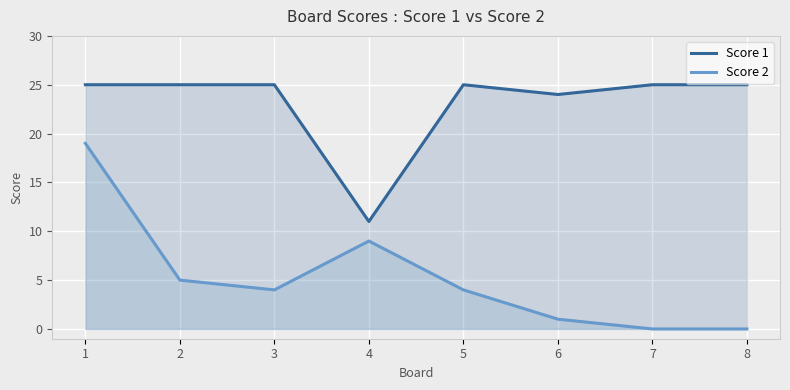

Reading left to right, list all the values displayed in this chart.

Score 1: 1=25	2=25	3=25	4=11	5=25	6=24	7=25	8=25
Score 2: 1=19	2=5	3=4	4=9	5=4	6=1	7=0	8=0